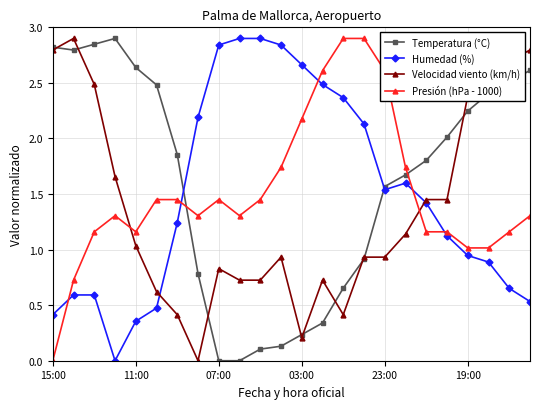

What are all the series names shown in the legend?

Temperatura (°C), Humedad (%), Velocidad viento (km/h), Presión (hPa - 1000)